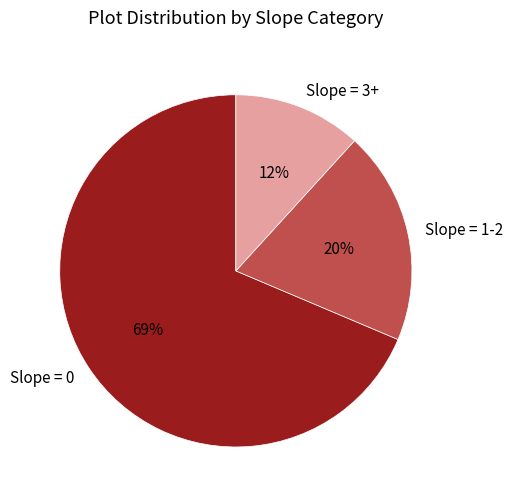

Rank the categories by value from highest to lowest.

Slope = 0, Slope = 1-2, Slope = 3+